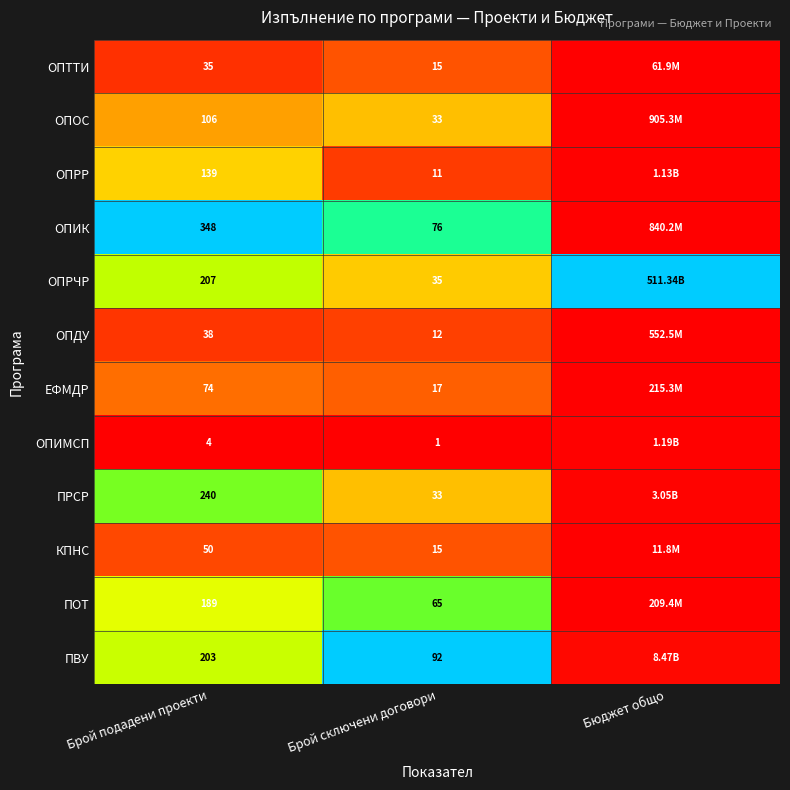

Count the number of categories in the chart.

3